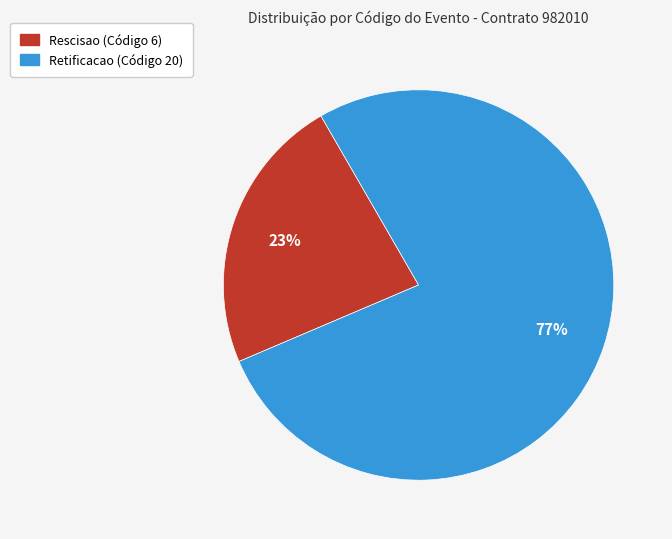

To the nearest percent, what is the difference between the largest and smallest slice percentages?

54%